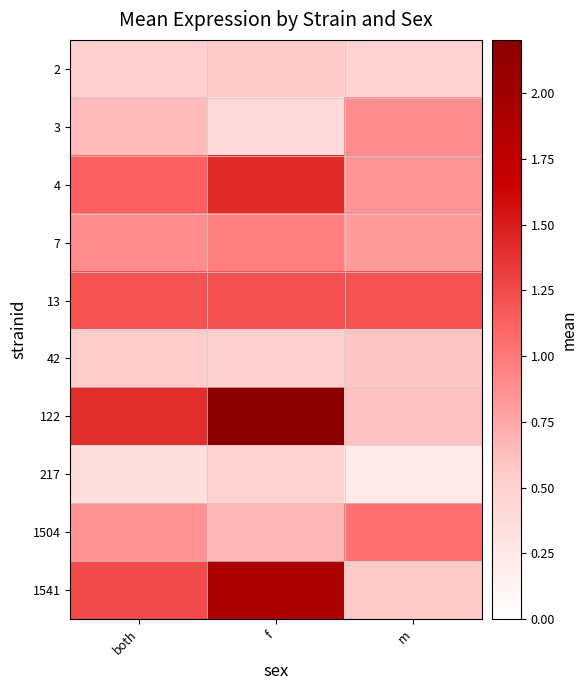

What is the difference between the highest and lowest values at m?

1.0